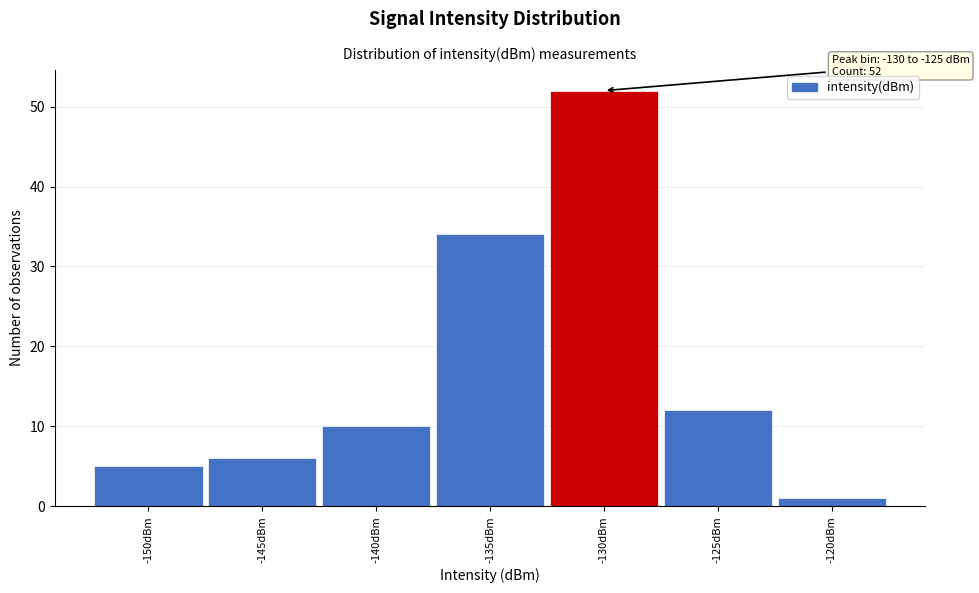

Reading left to right, transcribe all the data shown in this chart.

5	6	10	34	52	12	1